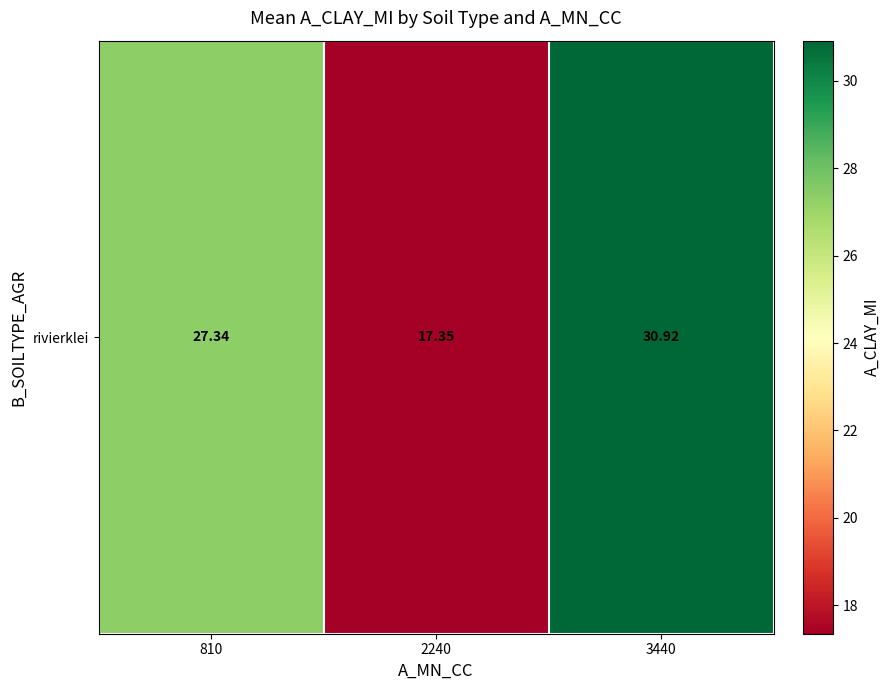

Which category has the lowest value across all series?

2240